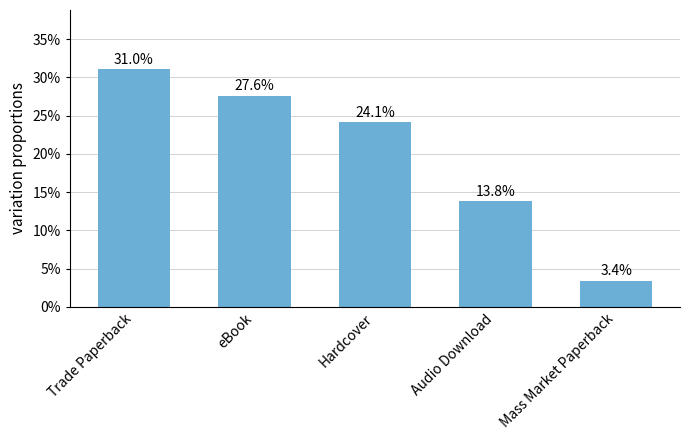

What is the smallest value displayed?

3.4